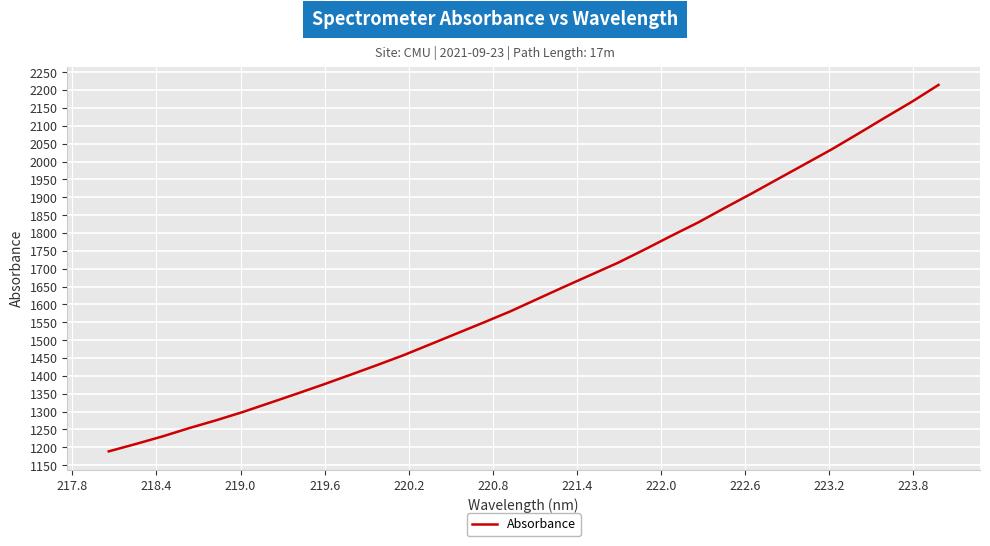

What is the difference between the maximum and minimum values?

1025.8